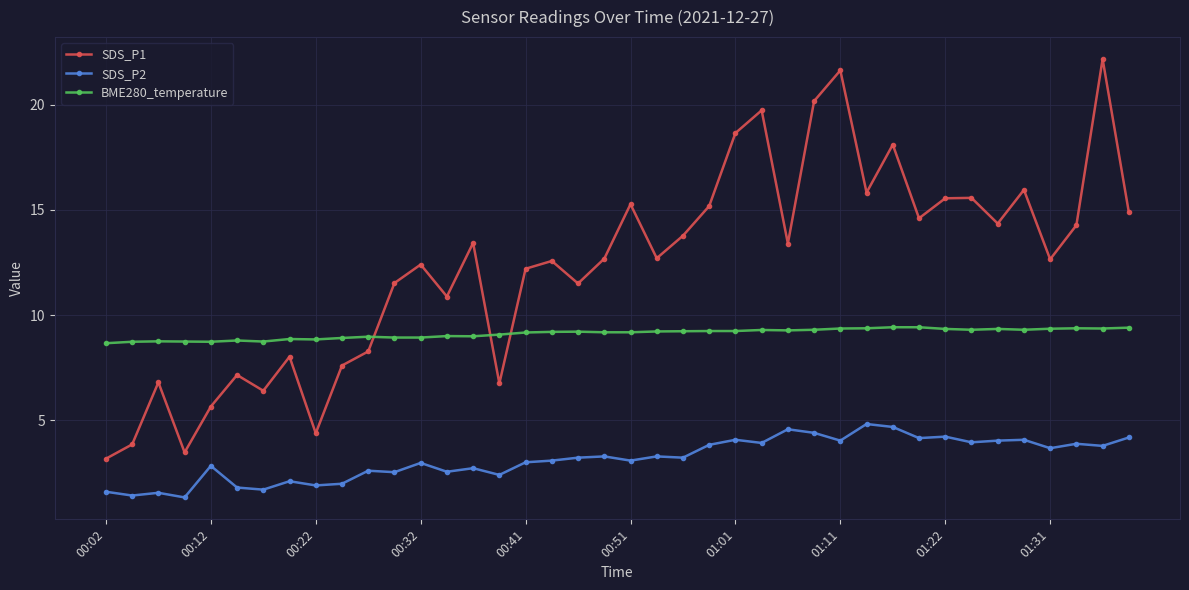

Which series has the largest total across all categories?

SDS_P1